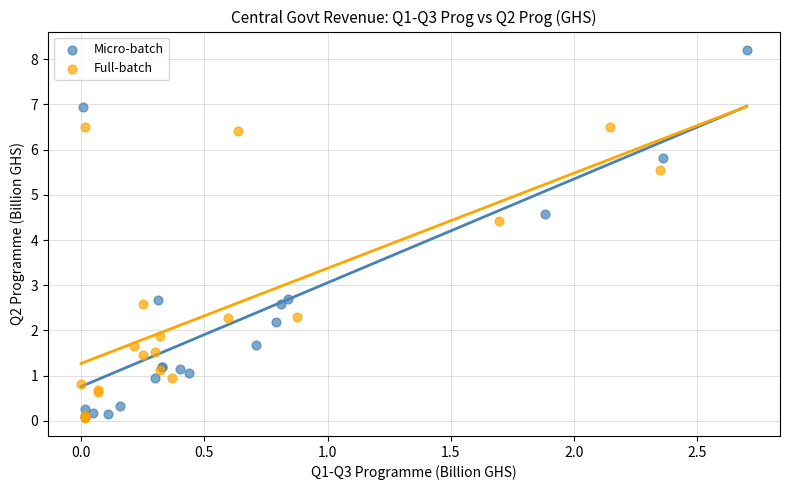

Which series has the widest spread of Y values?

Micro-batch